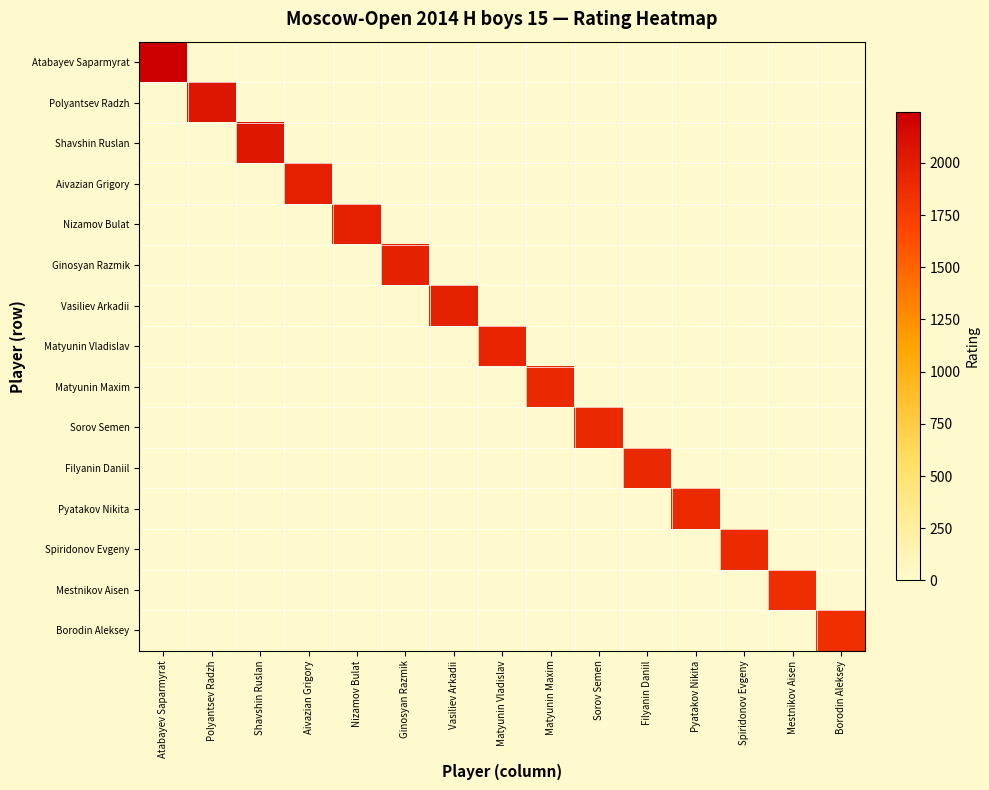

Which series has the largest total across all categories?

Atabayev Saparmyrat